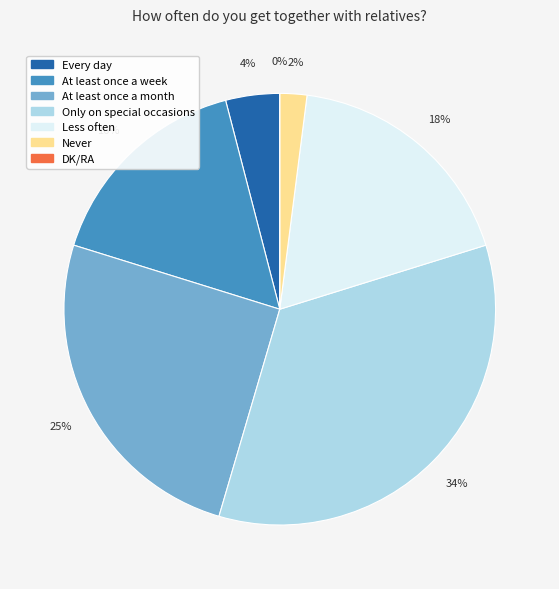

Which category has the smallest portion of the pie?

DK/RA